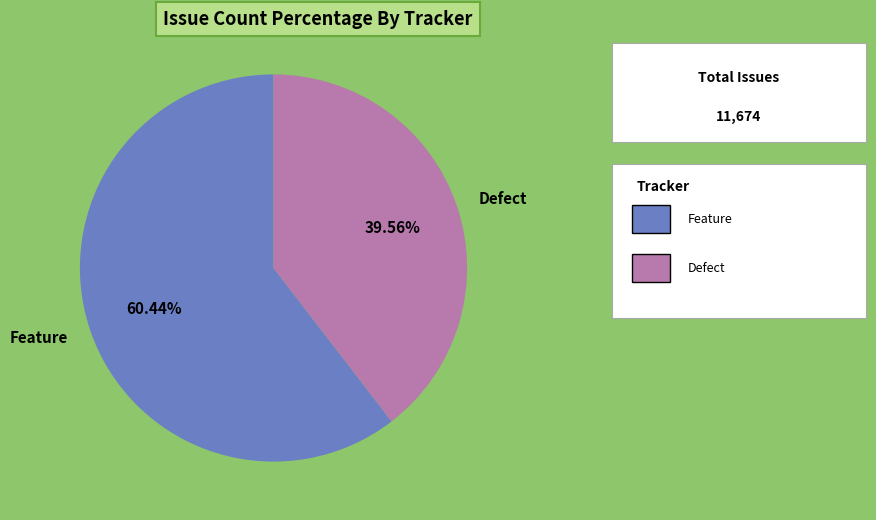

Combined, do Feature and Defect account for over 50%?

Yes